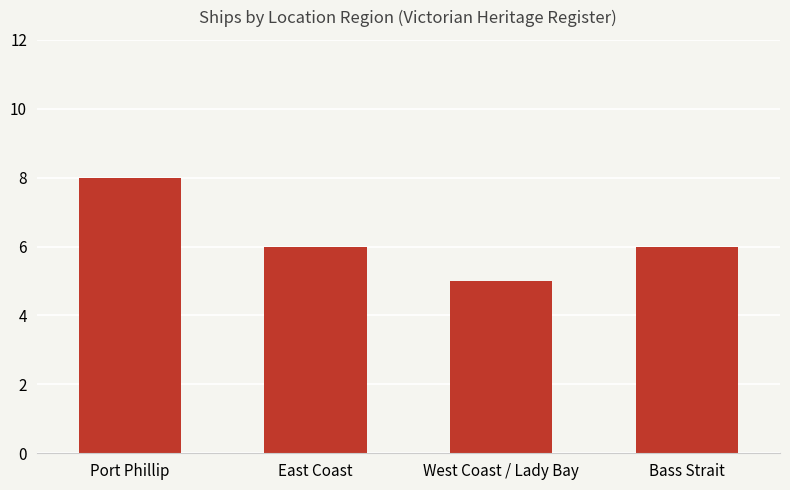

How many data points does each series have?

4